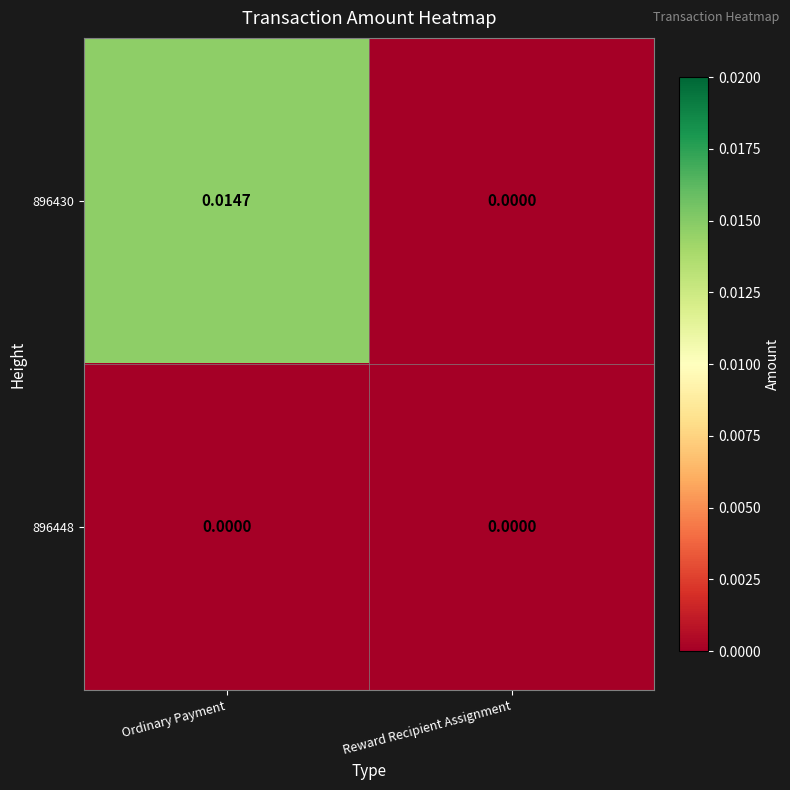

Is the value of 896430 at Ordinary Payment greater than the value of 896448 at Reward Recipient Assignment?

Yes